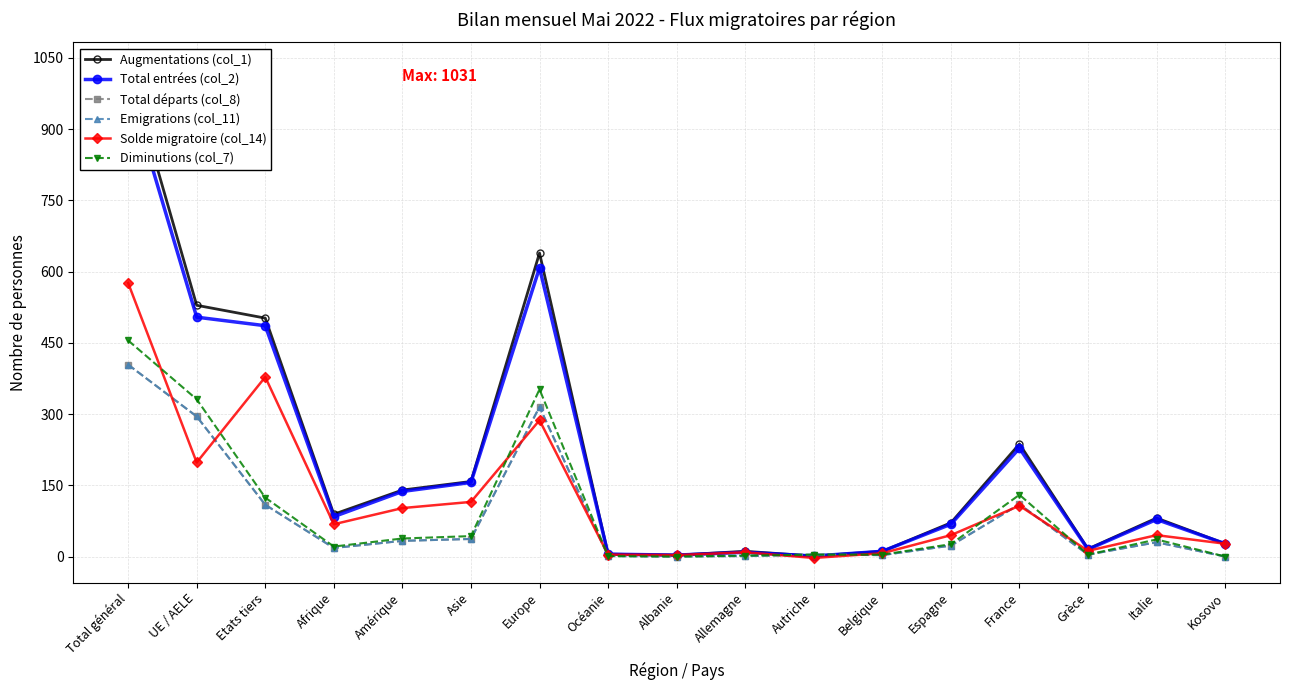

Reading right to left, extract all data points from this chart.

Augmentations (col_1): 27	81	16	237	71	11	1	11	3	5	639	158	140	89	502	529	1031
Total entrées (col_2): 27	78	15	228	68	11	1	9	3	5	608	156	137	84	486	504	990
Total départs (col_8): 0	30	4	110	23	3	4	1	0	1	315	37	33	18	109	295	404
Emigrations (col_11): 0	30	4	110	23	3	4	1	0	1	315	37	33	18	109	295	404
Solde migratoire (col_14): 27	45	12	107	45	7	-3	9	3	4	287	115	102	68	378	198	576
Diminutions (col_7): 0	36	4	130	26	4	4	2	0	1	352	43	38	21	124	331	455